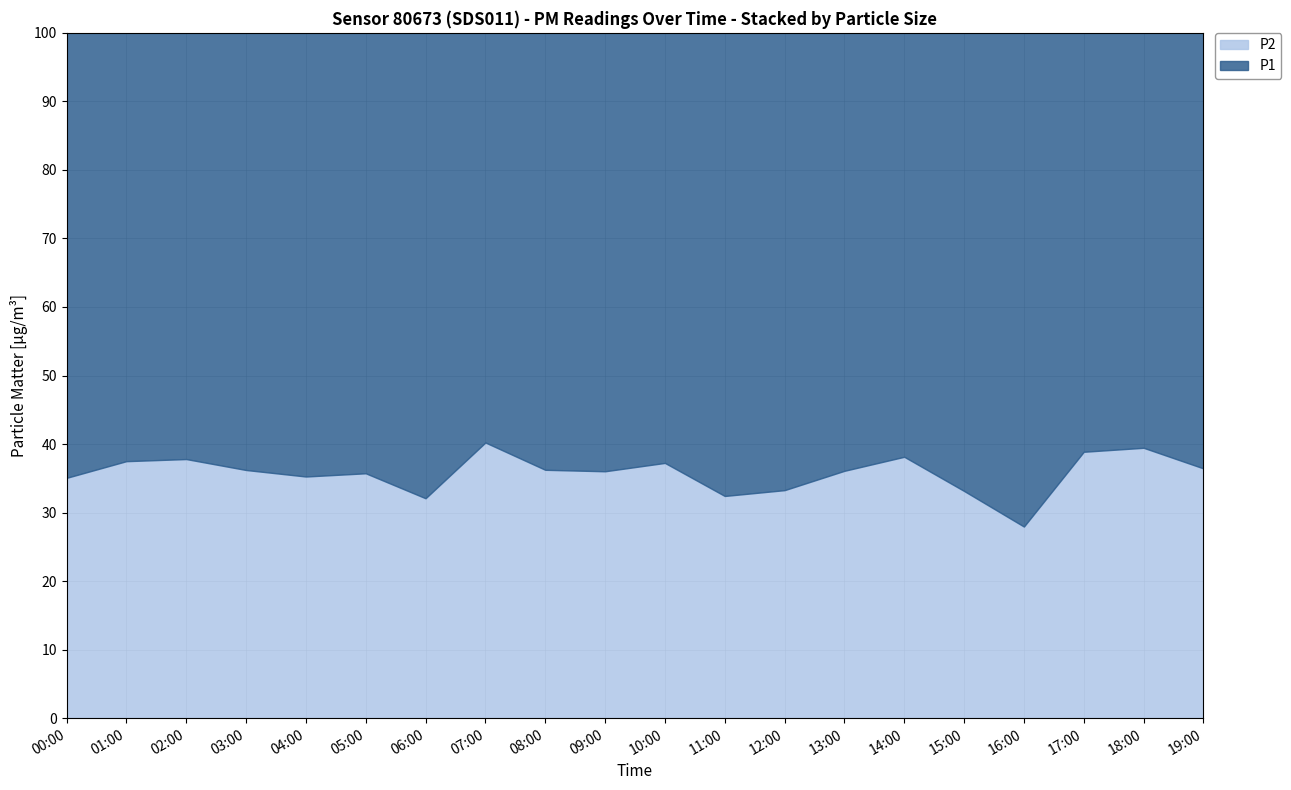

What is the minimum value for P1?

5.0